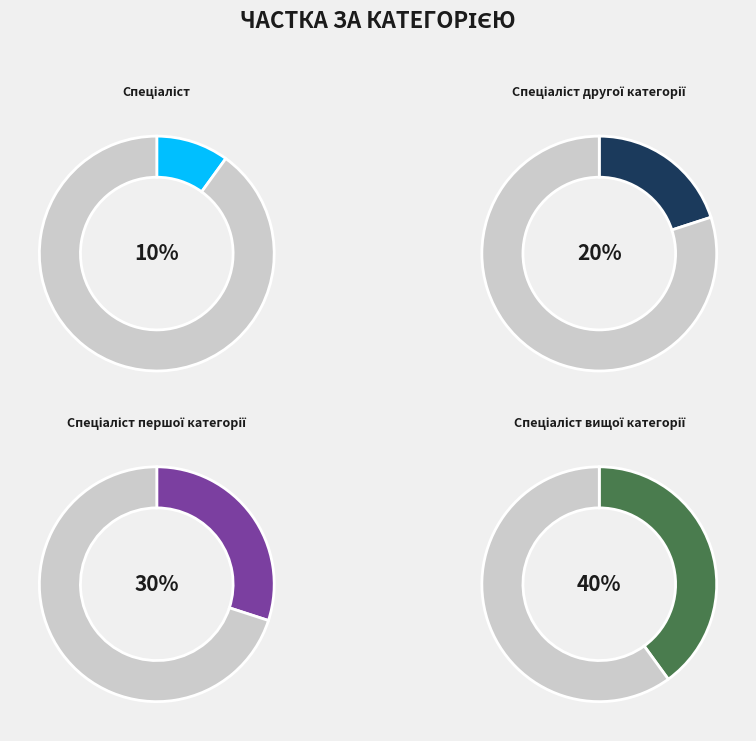

What is the ratio of the value at Спеціаліст другої категорії to the value at Спеціаліст першої категорії?

0.7